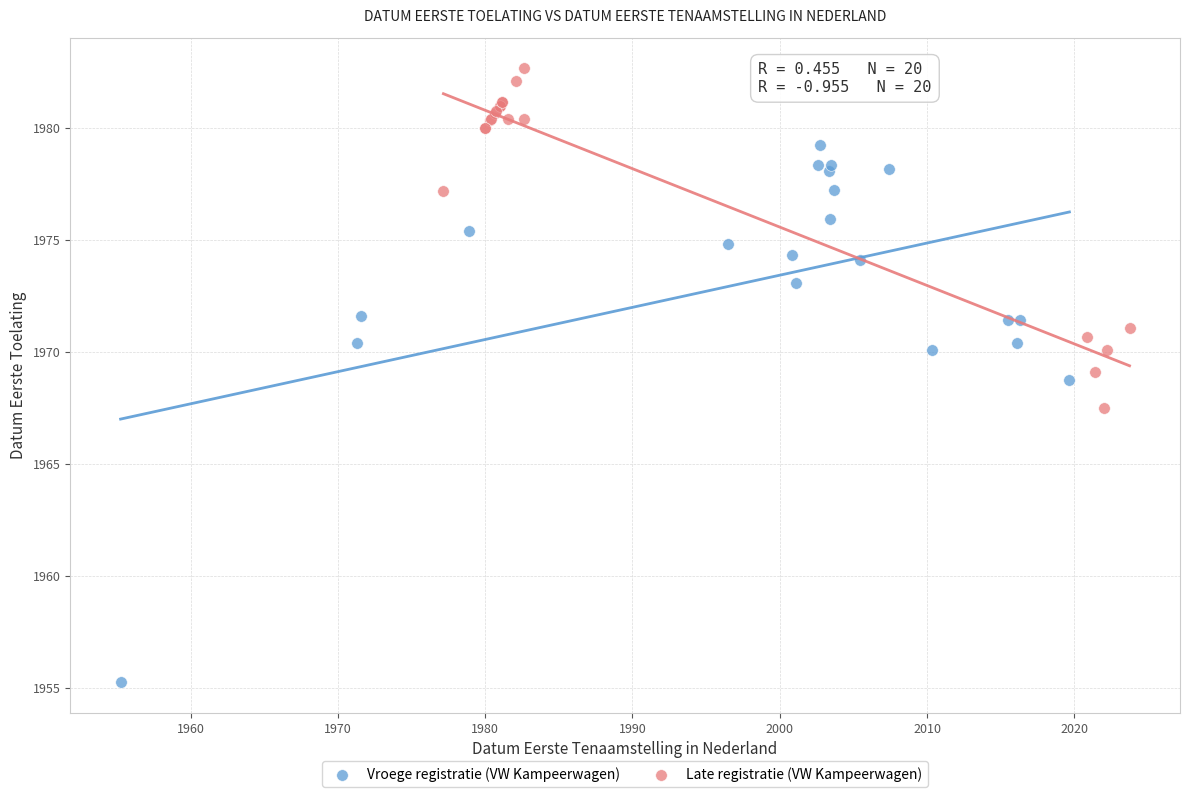

Which series has the largest Y range (max minus min)?

Vroege registratie (VW Kampeerwagen)